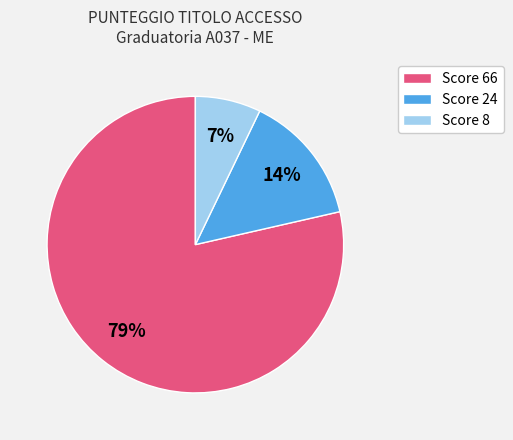

Is it true that Score 24 is 3% of the pie?

False